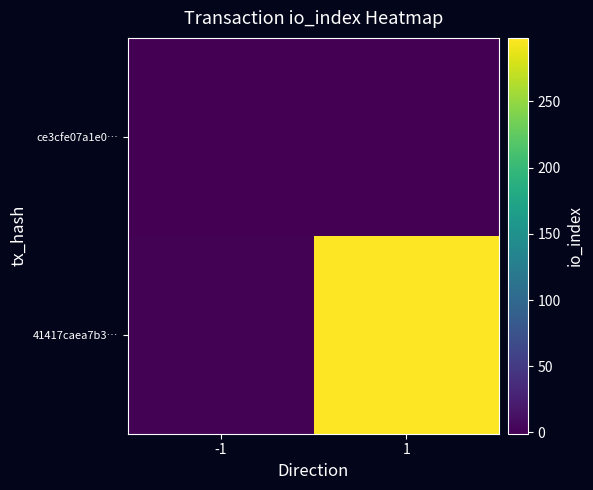

What is the difference between the highest and lowest values at 1?

298